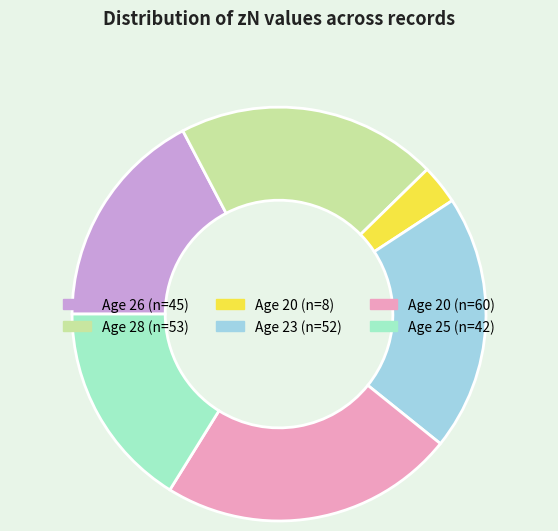

Is there any slice that represents more than half of the pie?

No